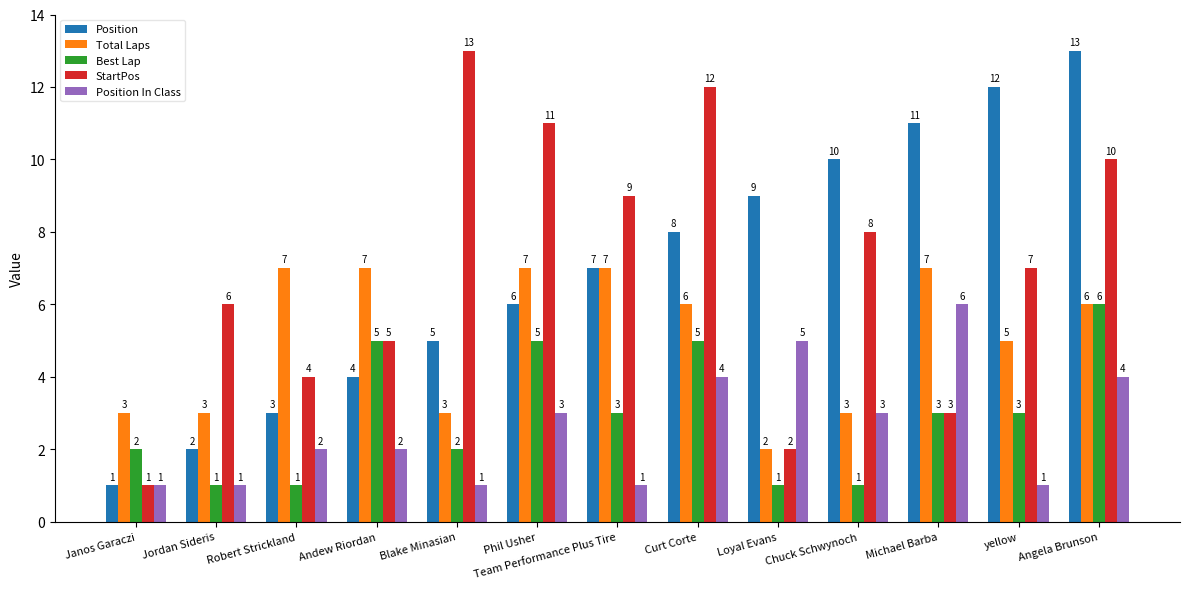

What is the total value across all series at Robert Strickland?

17